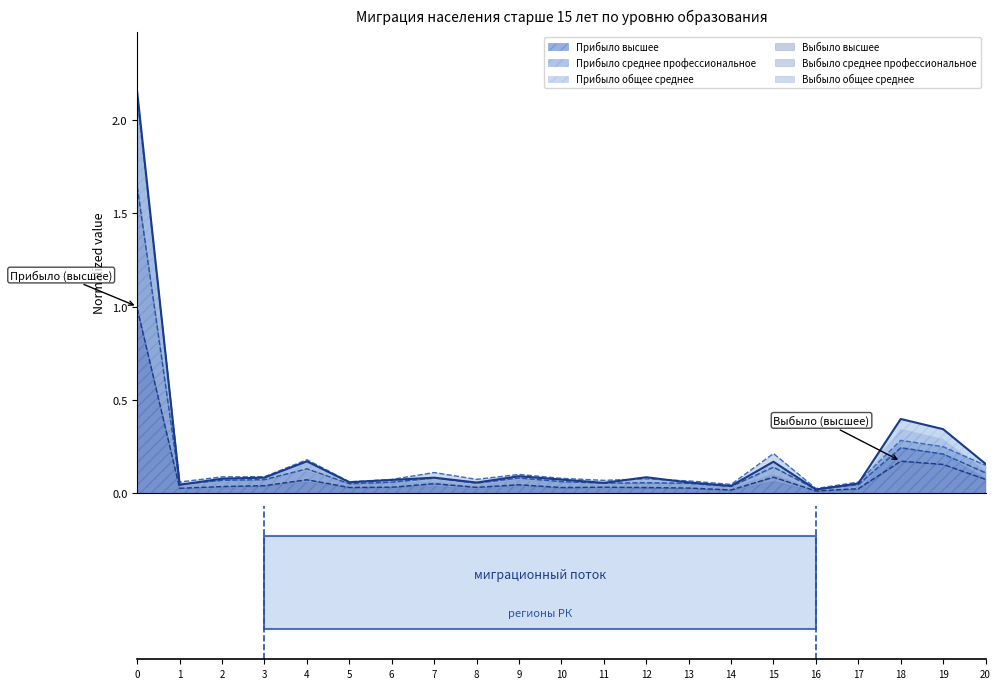

Does the chart have visible grid lines?

No